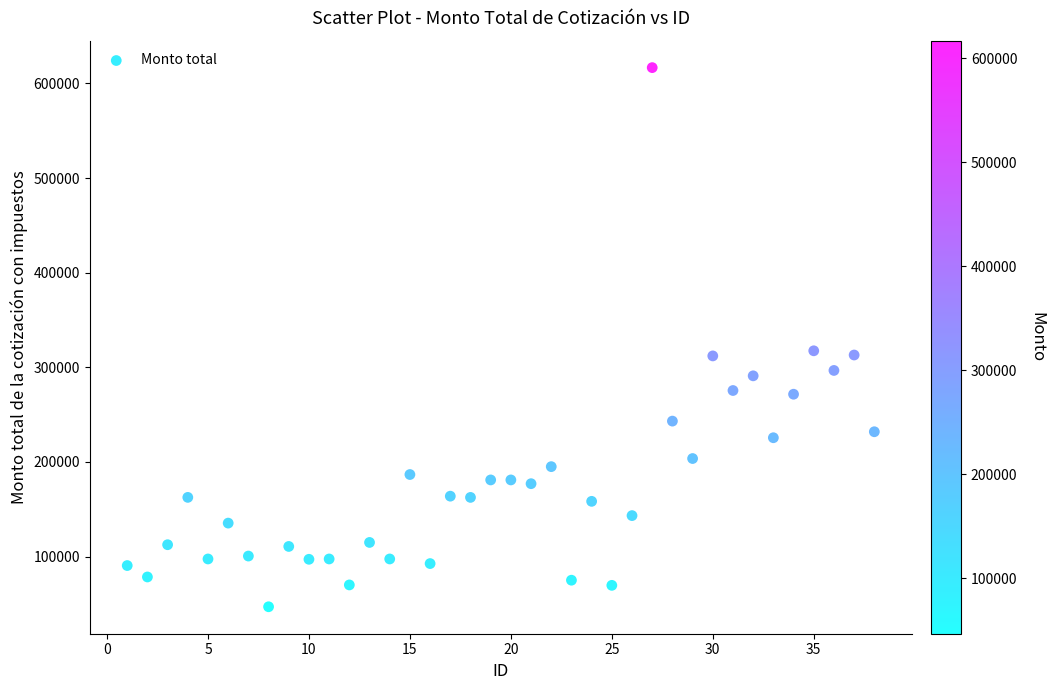

What is the range of X values (max minus min)?

37.0